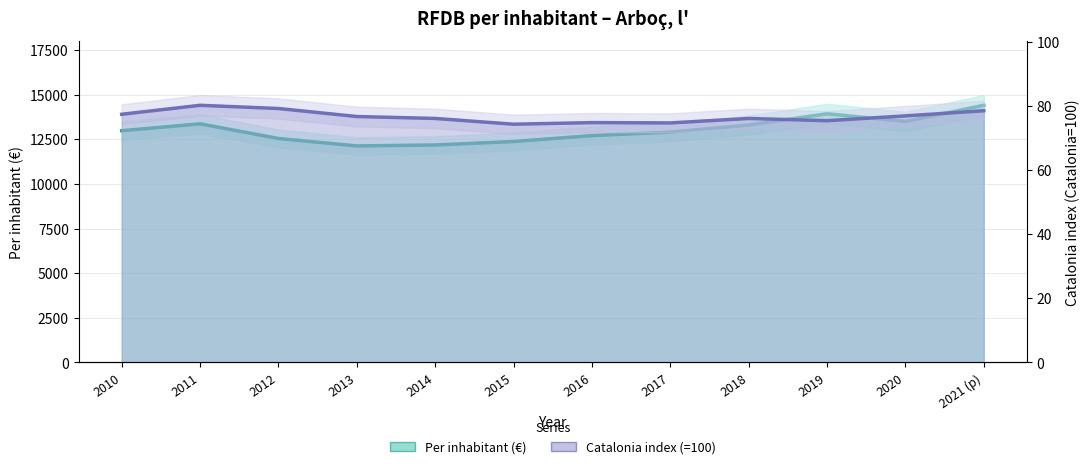

Which category has the highest value in the Per inhabitant (€) series?

2021 (p)